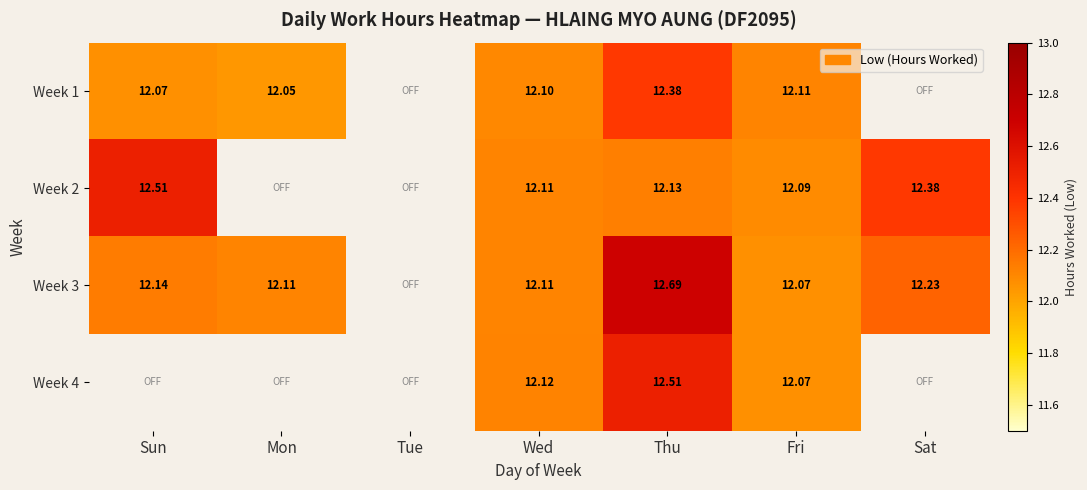

The Week 3 series shows 12.1 at Fri. True or false?

True